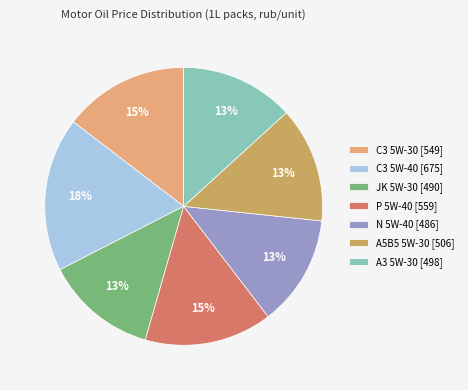

Do P 5W-40 [559] and C3 5W-30 [549] together represent more than half of the pie?

No